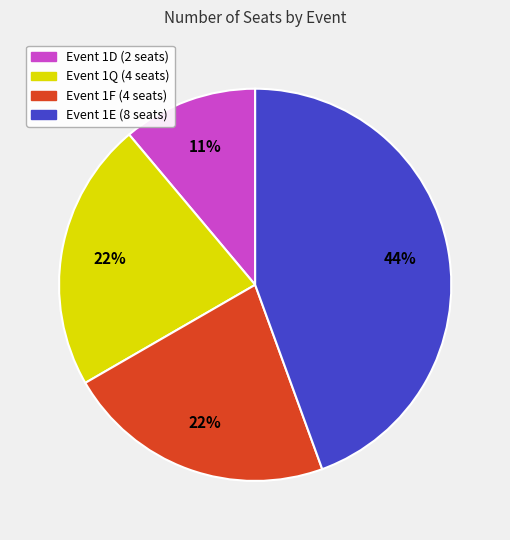

To the nearest percent, what portion does Event 1Q (4 seats) represent?

22%